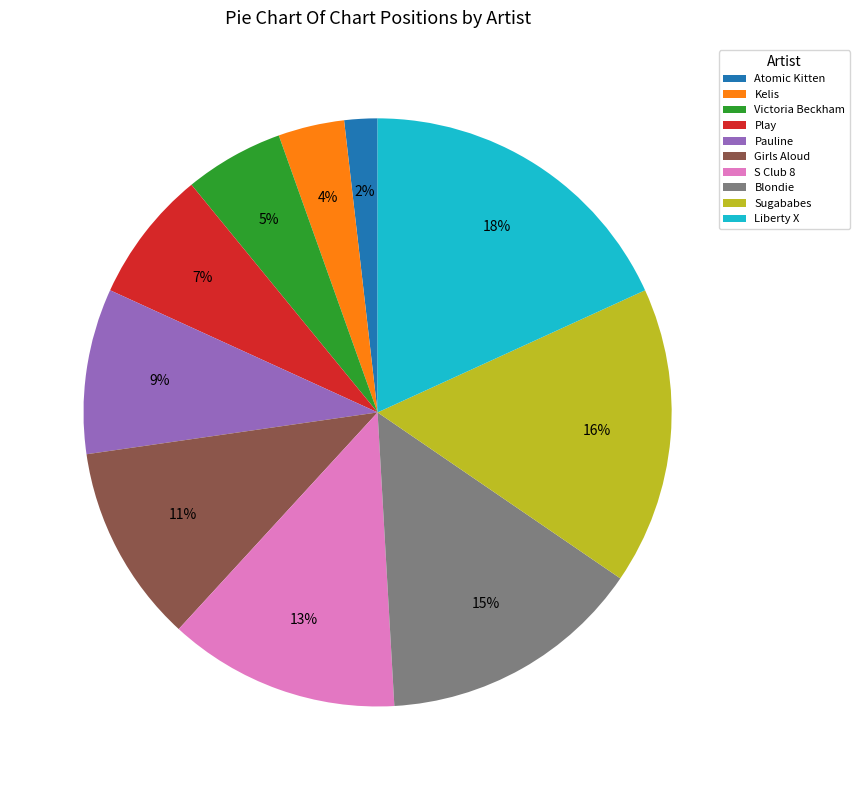

Does any single category account for the majority?

No